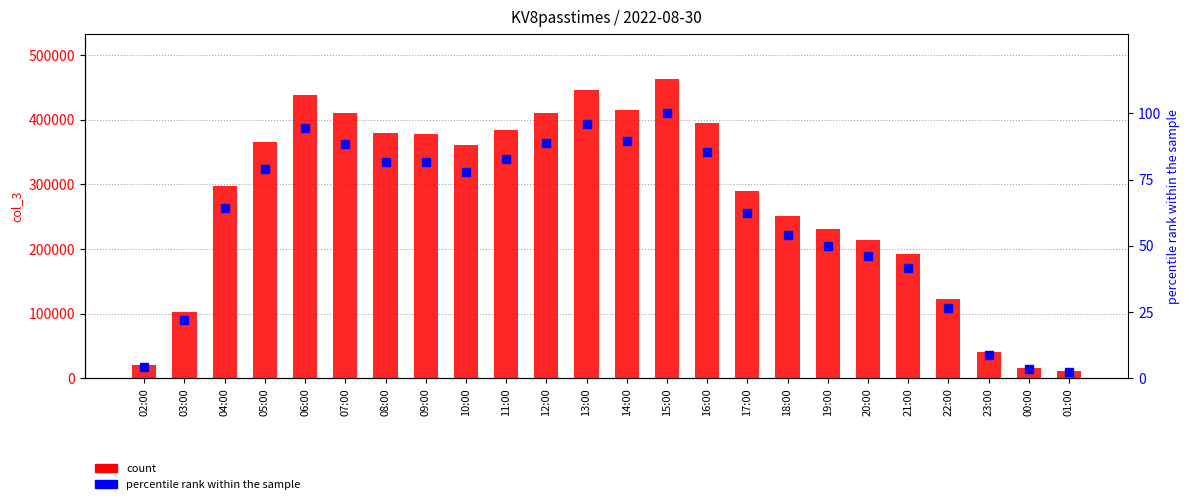

What is the average value of the count series?

276334.8